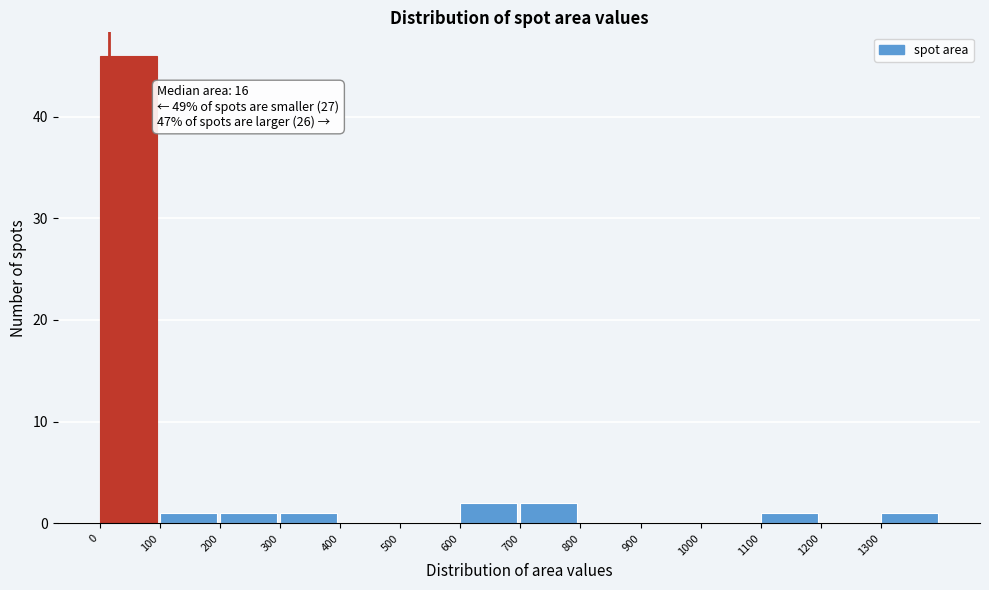

Which range on the x-axis has the tallest bar?

0 to 100